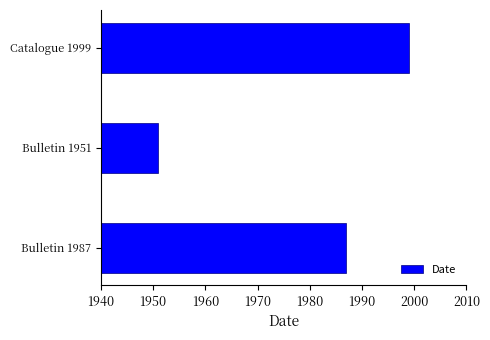

The value at Bulletin 1951 is 2788. True or false?

False